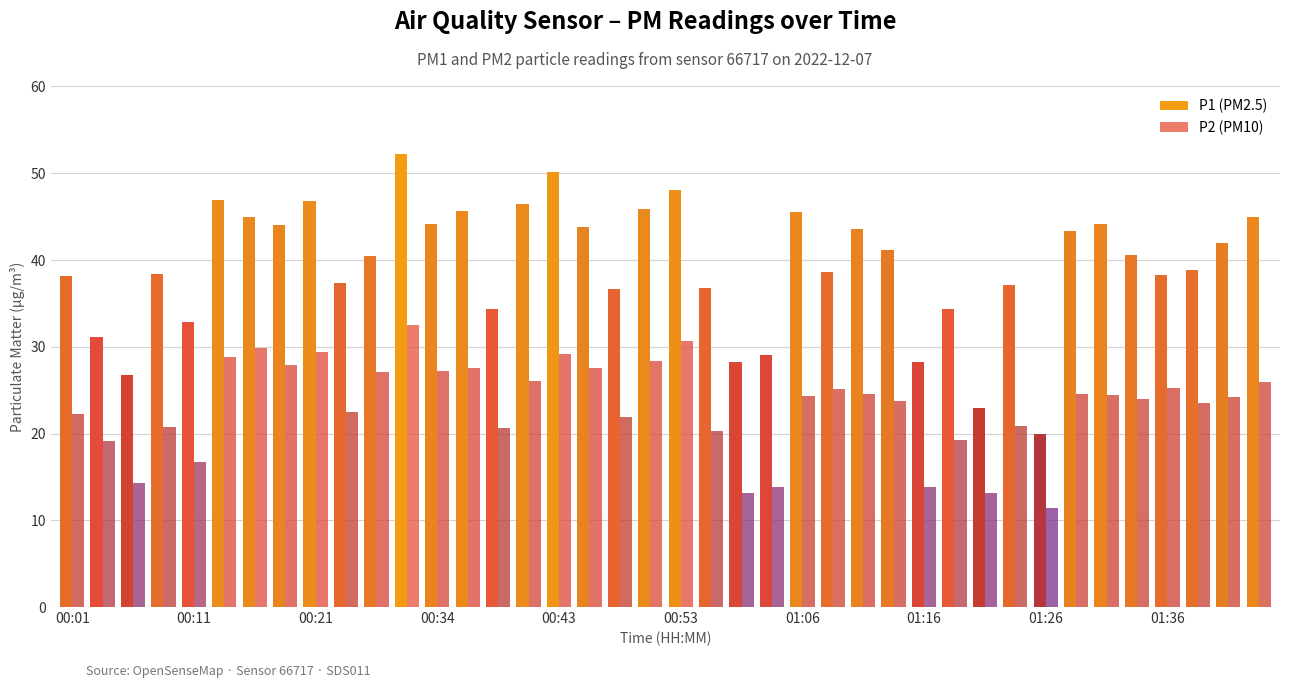

What is the label of the 5th bar from the left?

00:11